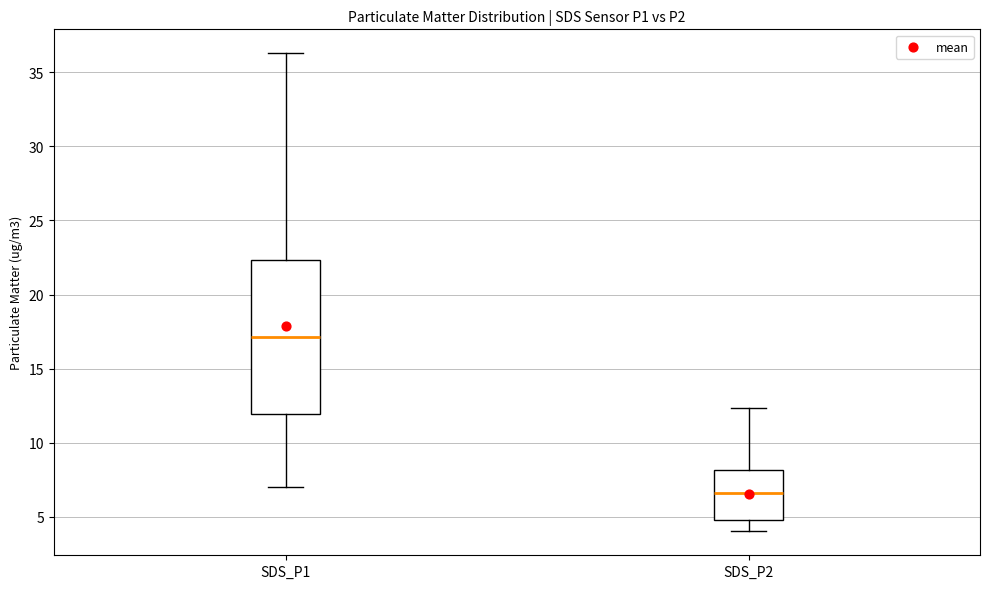

Where does the lower whisker of the box for SDS_P2 end on the y-axis? The values are not printed on the chart, so give them approximately, as read against the axis.

4.0